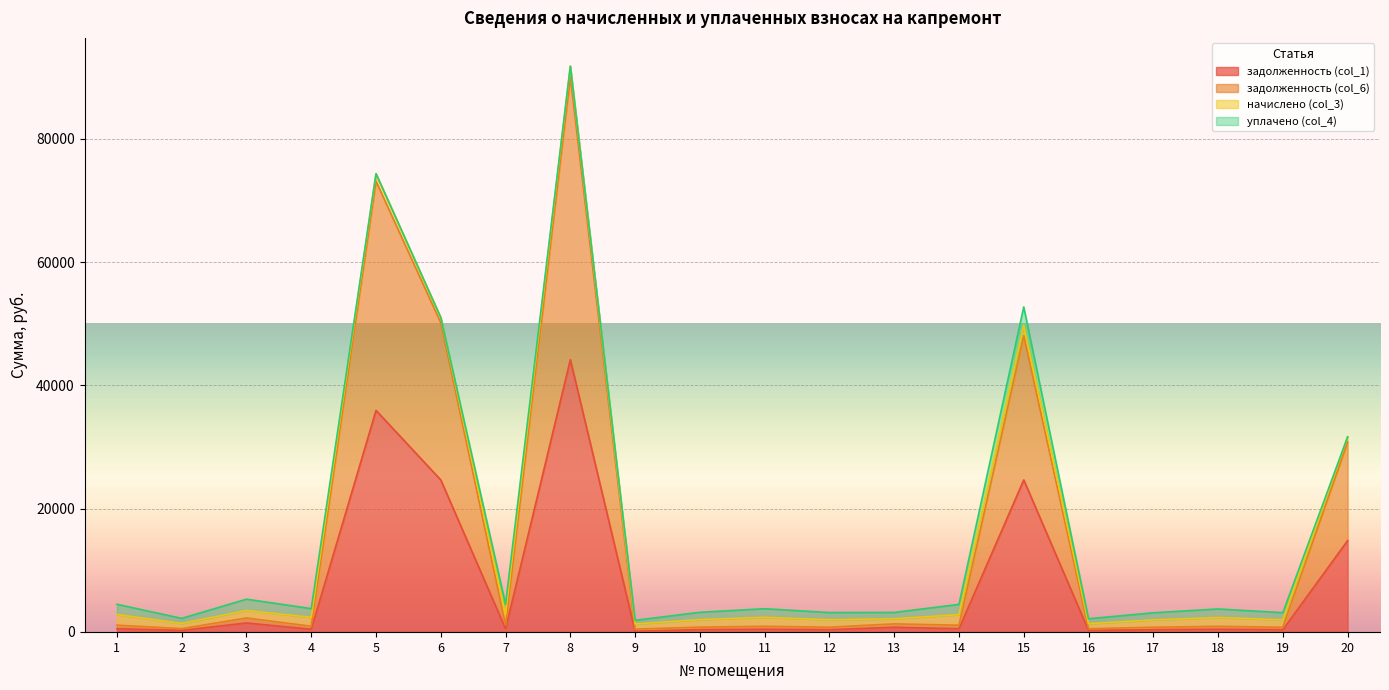

At which label is задолженность (col_1) closest to 22132?

6